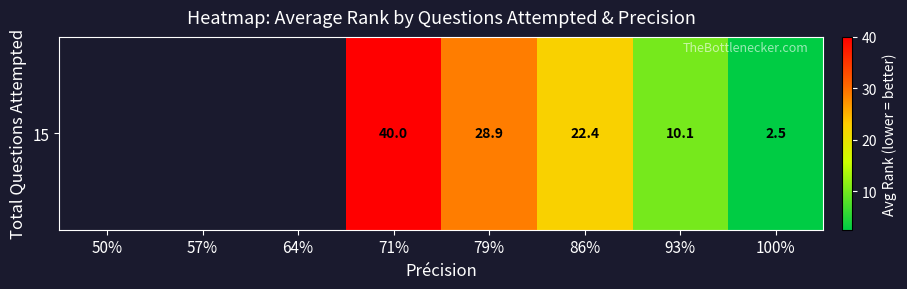

True or false: the data shows 28.9 at 79%.

True